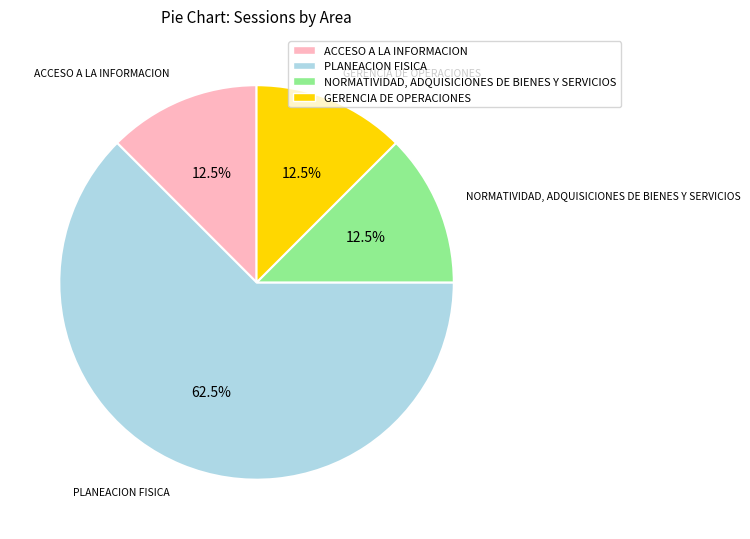

To the nearest percent, what is the difference between the largest and smallest slice percentages?

50%